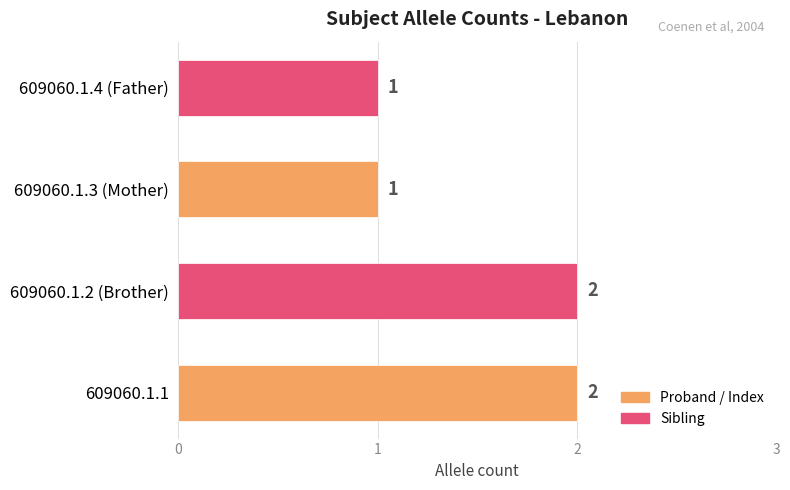

How many values are between 1 and 2?

4